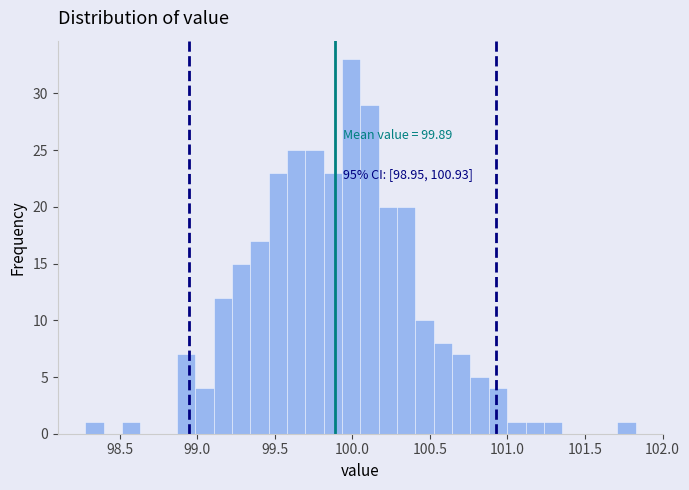

Around what value on the x-axis is the tallest bar? Give the approximate position of its centre, as read against the axis.

100.00